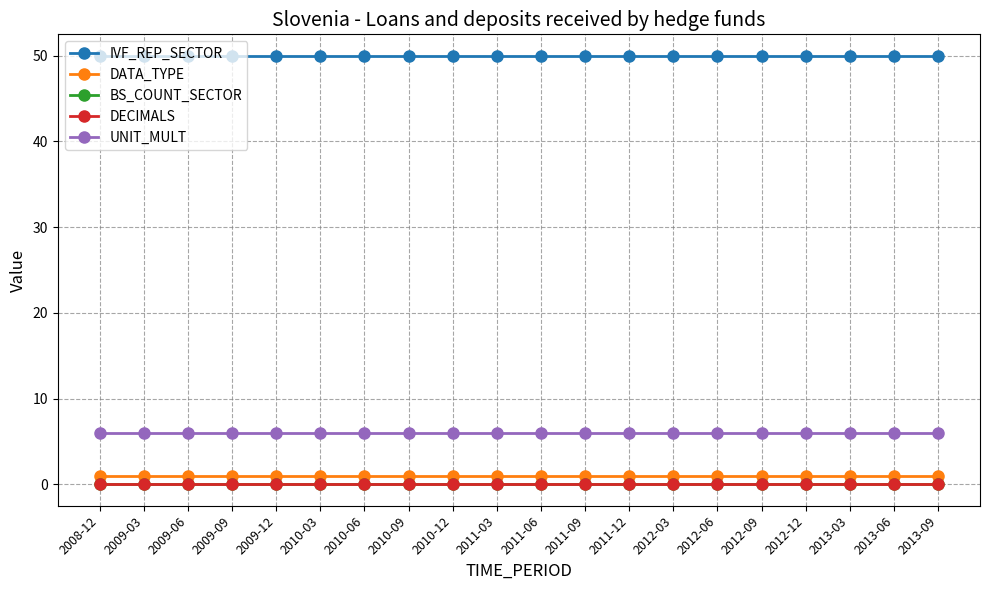

Which series has the widest spread of values?

IVF_REP_SECTOR